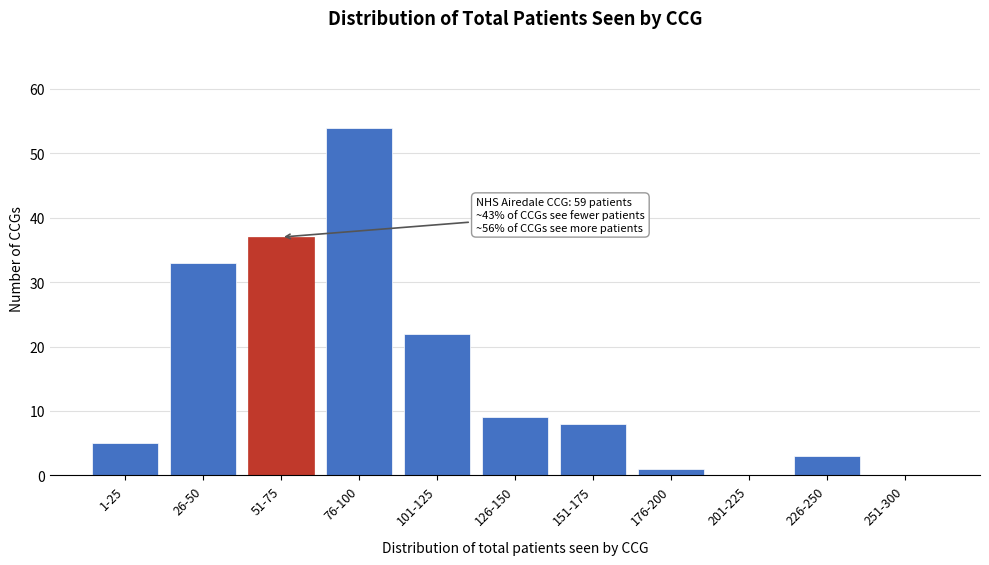

Reading left to right, extract all data points from this chart.

1-25=5	26-50=33	51-75=37	76-100=54	101-125=22	126-150=9	151-175=8	176-200=1	201-225=0	226-250=3	251-300=0